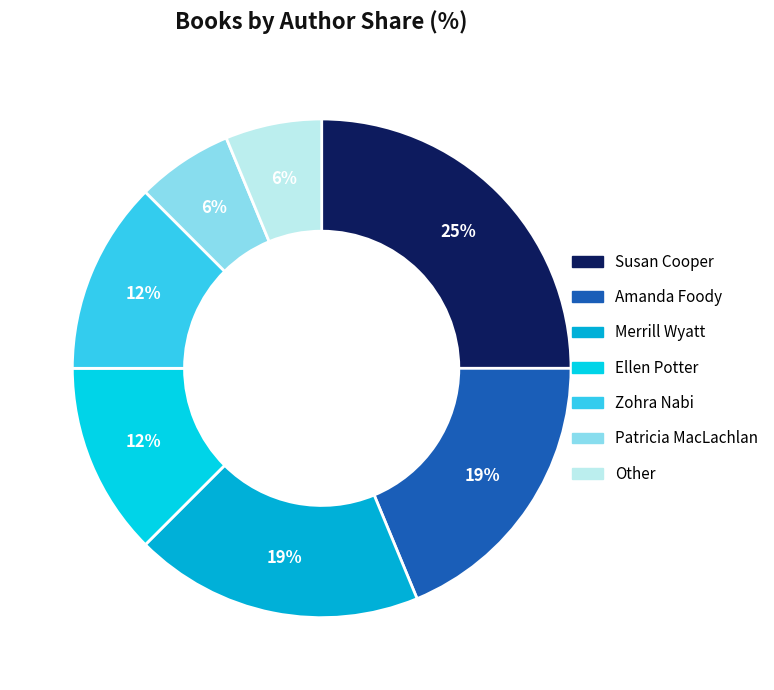

What percentage is the Amanda Foody slice, to the nearest percent?

19%